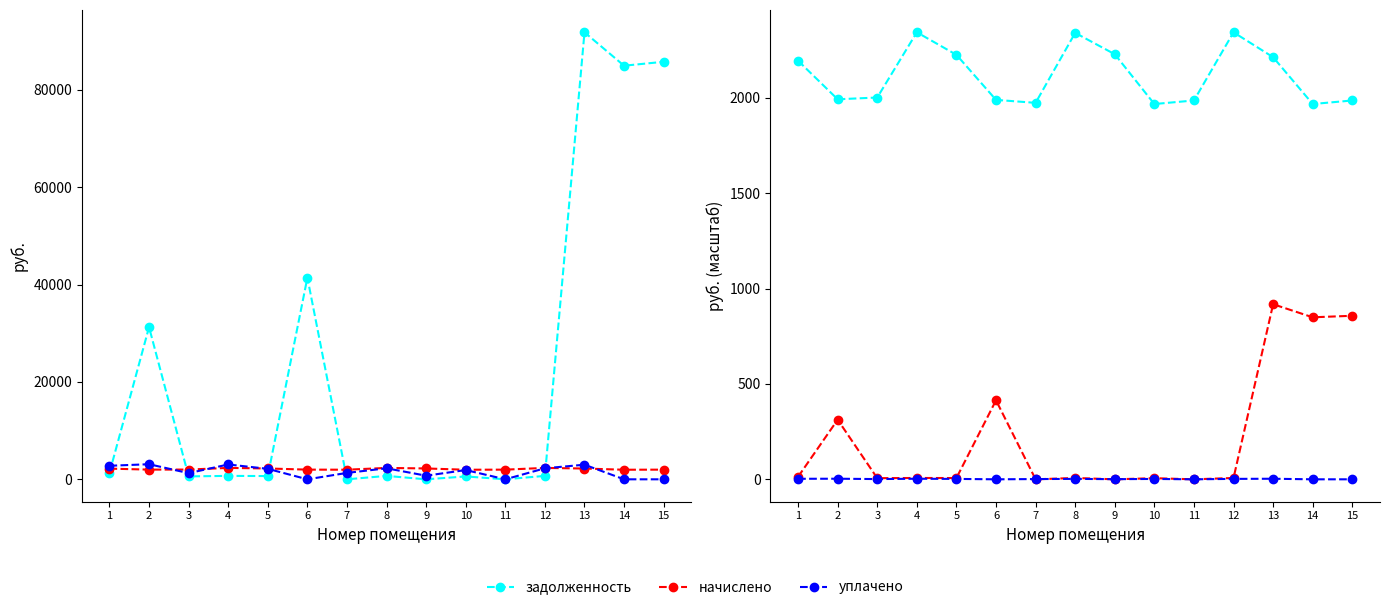

Does the chart display data point markers on the line(s)?

Yes